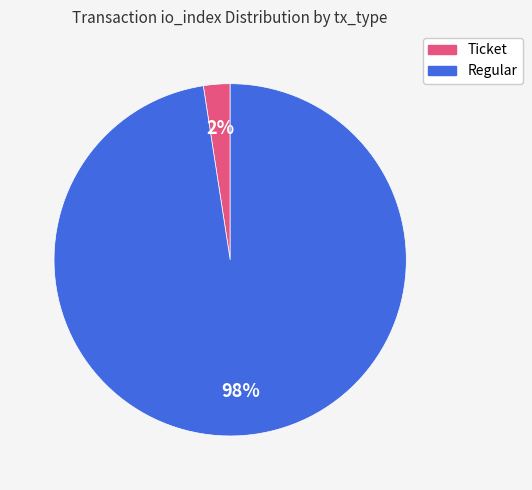

Which category has the smallest portion of the pie?

Ticket